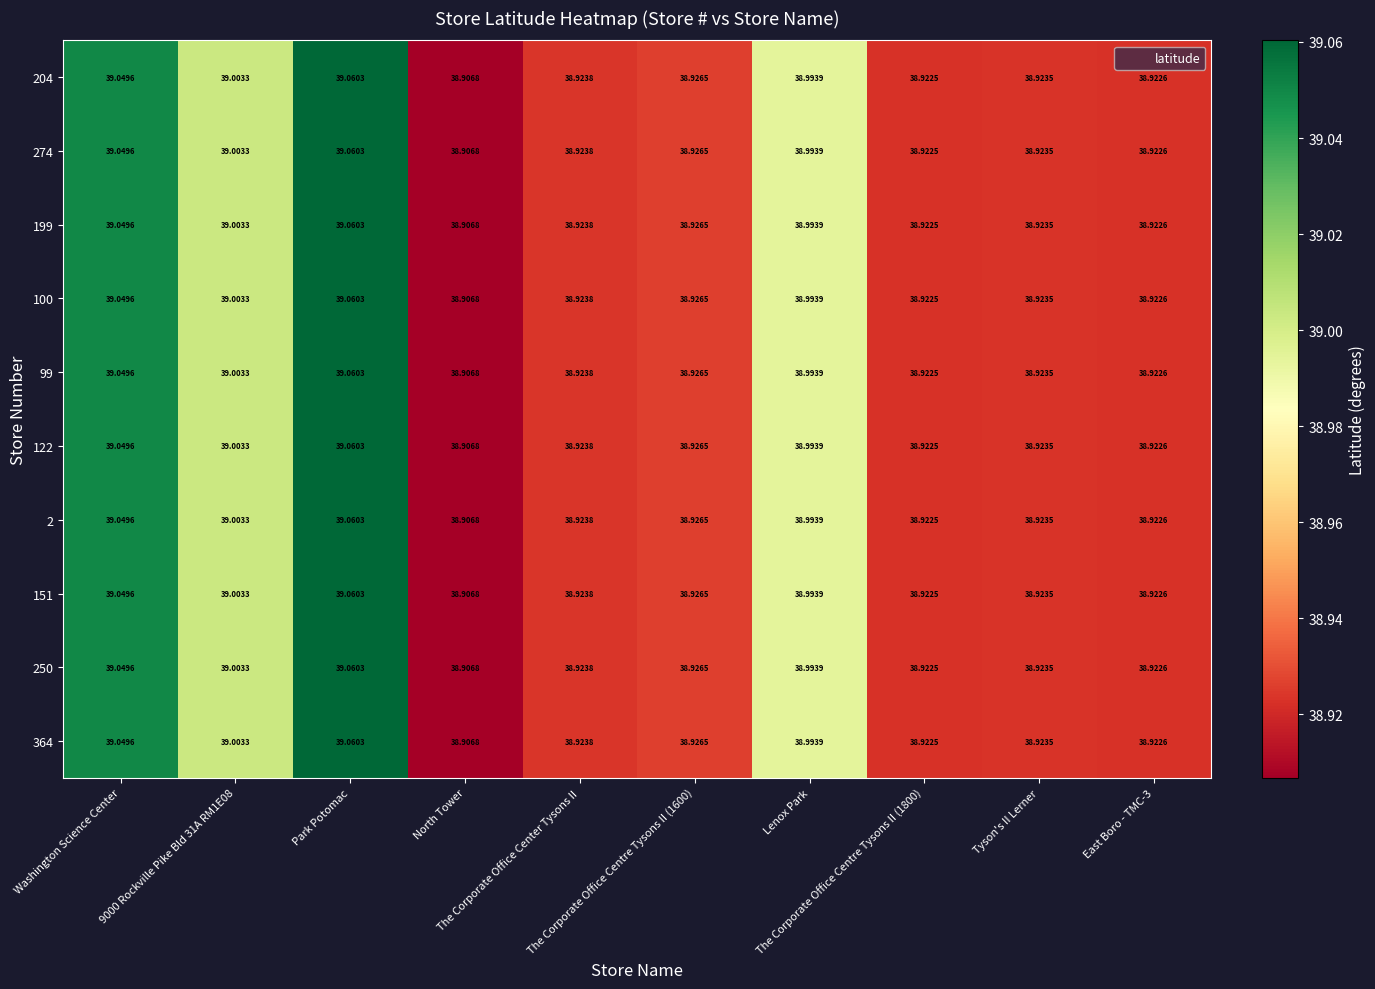

Reading left to right, what are all the values shown in this chart?

204: Washington Science Center=39.0	9000 Rockville Pike Bld 31A RM1E08=39.0	Park Potomac=39.1	North Tower=38.9	The Corporate Office Center Tysons II=38.9	The Corporate Office Centre Tysons II (1600)=38.9	Lenox Park=39.0	The Corporate Office Centre Tysons II (1800)=38.9	Tyson's II Lerner=38.9	East Boro - TMC-3=38.9
274: Washington Science Center=39.0	9000 Rockville Pike Bld 31A RM1E08=39.0	Park Potomac=39.1	North Tower=38.9	The Corporate Office Center Tysons II=38.9	The Corporate Office Centre Tysons II (1600)=38.9	Lenox Park=39.0	The Corporate Office Centre Tysons II (1800)=38.9	Tyson's II Lerner=38.9	East Boro - TMC-3=38.9
199: Washington Science Center=39.0	9000 Rockville Pike Bld 31A RM1E08=39.0	Park Potomac=39.1	North Tower=38.9	The Corporate Office Center Tysons II=38.9	The Corporate Office Centre Tysons II (1600)=38.9	Lenox Park=39.0	The Corporate Office Centre Tysons II (1800)=38.9	Tyson's II Lerner=38.9	East Boro - TMC-3=38.9
100: Washington Science Center=39.0	9000 Rockville Pike Bld 31A RM1E08=39.0	Park Potomac=39.1	North Tower=38.9	The Corporate Office Center Tysons II=38.9	The Corporate Office Centre Tysons II (1600)=38.9	Lenox Park=39.0	The Corporate Office Centre Tysons II (1800)=38.9	Tyson's II Lerner=38.9	East Boro - TMC-3=38.9
99: Washington Science Center=39.0	9000 Rockville Pike Bld 31A RM1E08=39.0	Park Potomac=39.1	North Tower=38.9	The Corporate Office Center Tysons II=38.9	The Corporate Office Centre Tysons II (1600)=38.9	Lenox Park=39.0	The Corporate Office Centre Tysons II (1800)=38.9	Tyson's II Lerner=38.9	East Boro - TMC-3=38.9
122: Washington Science Center=39.0	9000 Rockville Pike Bld 31A RM1E08=39.0	Park Potomac=39.1	North Tower=38.9	The Corporate Office Center Tysons II=38.9	The Corporate Office Centre Tysons II (1600)=38.9	Lenox Park=39.0	The Corporate Office Centre Tysons II (1800)=38.9	Tyson's II Lerner=38.9	East Boro - TMC-3=38.9
2: Washington Science Center=39.0	9000 Rockville Pike Bld 31A RM1E08=39.0	Park Potomac=39.1	North Tower=38.9	The Corporate Office Center Tysons II=38.9	The Corporate Office Centre Tysons II (1600)=38.9	Lenox Park=39.0	The Corporate Office Centre Tysons II (1800)=38.9	Tyson's II Lerner=38.9	East Boro - TMC-3=38.9
151: Washington Science Center=39.0	9000 Rockville Pike Bld 31A RM1E08=39.0	Park Potomac=39.1	North Tower=38.9	The Corporate Office Center Tysons II=38.9	The Corporate Office Centre Tysons II (1600)=38.9	Lenox Park=39.0	The Corporate Office Centre Tysons II (1800)=38.9	Tyson's II Lerner=38.9	East Boro - TMC-3=38.9
250: Washington Science Center=39.0	9000 Rockville Pike Bld 31A RM1E08=39.0	Park Potomac=39.1	North Tower=38.9	The Corporate Office Center Tysons II=38.9	The Corporate Office Centre Tysons II (1600)=38.9	Lenox Park=39.0	The Corporate Office Centre Tysons II (1800)=38.9	Tyson's II Lerner=38.9	East Boro - TMC-3=38.9
364: Washington Science Center=39.0	9000 Rockville Pike Bld 31A RM1E08=39.0	Park Potomac=39.1	North Tower=38.9	The Corporate Office Center Tysons II=38.9	The Corporate Office Centre Tysons II (1600)=38.9	Lenox Park=39.0	The Corporate Office Centre Tysons II (1800)=38.9	Tyson's II Lerner=38.9	East Boro - TMC-3=38.9